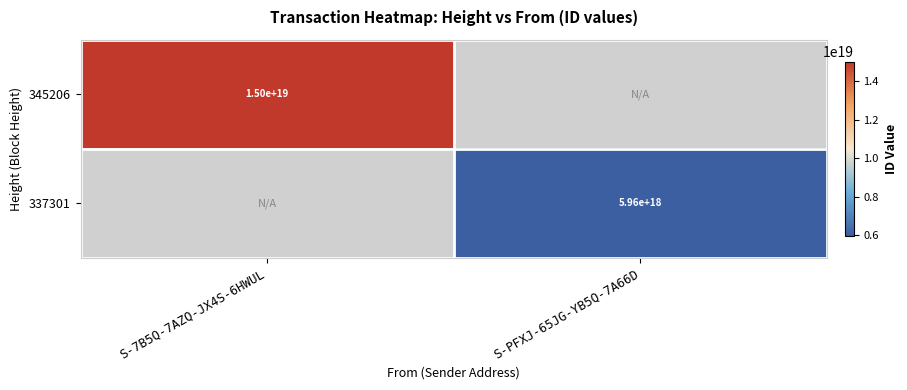

Which label corresponds to the largest value in the chart?

S-7B5Q-7AZQ-JX4S-6HWUL